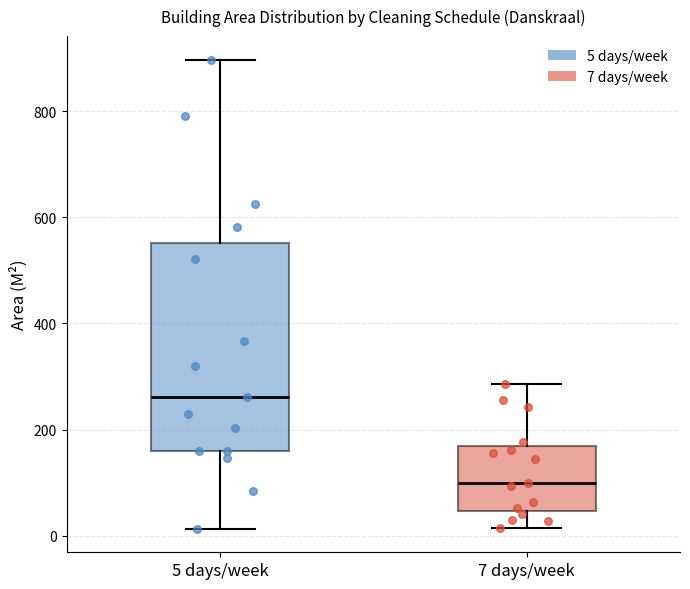

Where is the lower edge of the box for 7 days/week on the y-axis? The values are not printed on the chart, so give them approximately, as read against the axis.

40